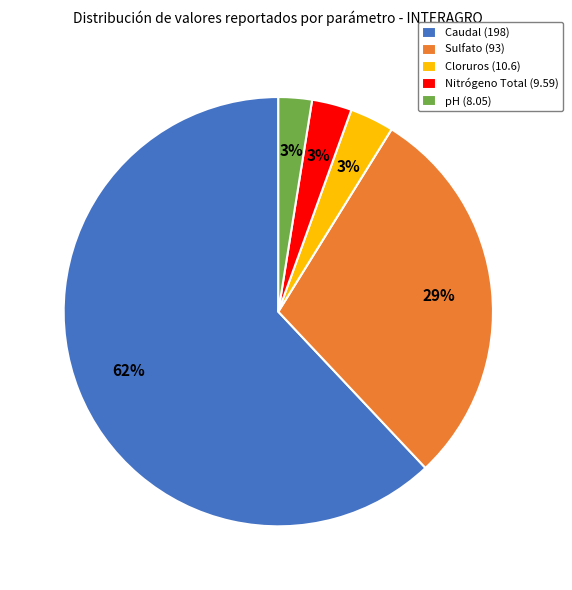

How many segments does this pie chart have?

5